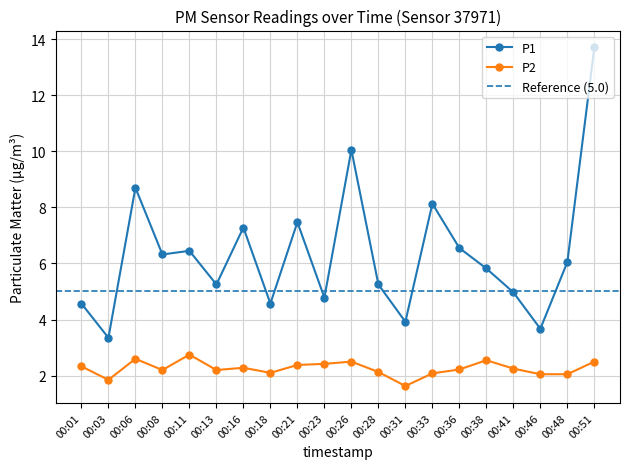

Reading left to right, what are all the values shown in this chart?

P1: 00:01=4.6	00:03=3.4	00:06=8.7	00:08=6.3	00:11=6.5	00:13=5.2	00:16=7.3	00:18=4.6	00:21=7.5	00:23=4.8	00:26=10.1	00:28=5.2	00:31=3.9	00:33=8.1	00:36=6.5	00:38=5.8	00:41=5.0	00:46=3.7	00:48=6.0	00:51=13.7
P2: 00:01=2.3	00:03=1.9	00:06=2.6	00:08=2.2	00:11=2.8	00:13=2.2	00:16=2.3	00:18=2.1	00:21=2.4	00:23=2.4	00:26=2.5	00:28=2.1	00:31=1.6	00:33=2.1	00:36=2.2	00:38=2.5	00:41=2.2	00:46=2.0	00:48=2.0	00:51=2.5